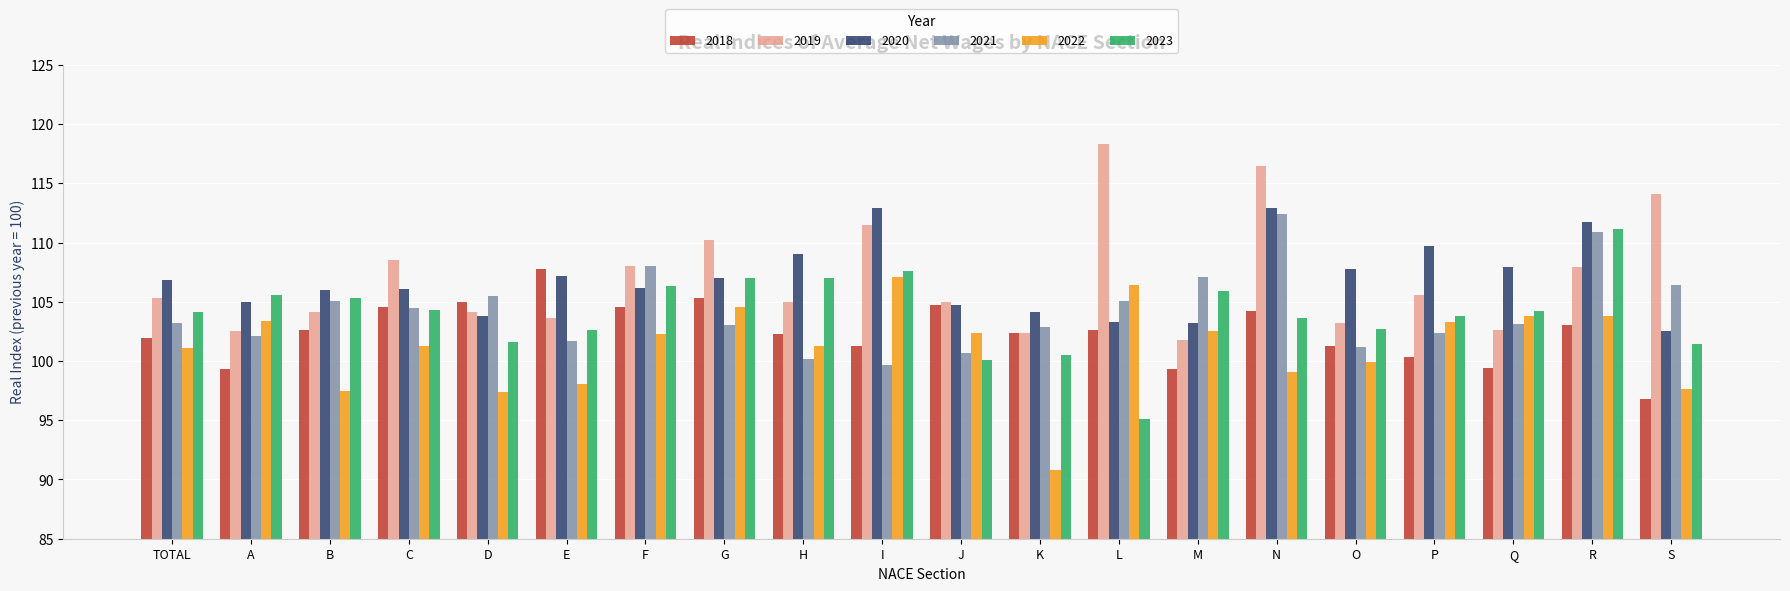

Is it true that 2019 equals 105.0 at H?

True